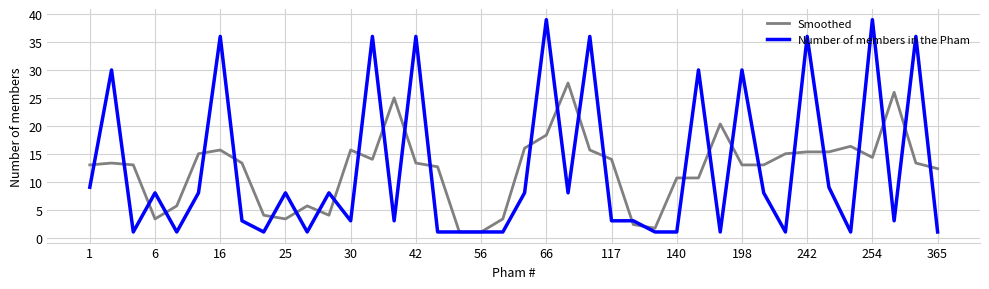

Which series has the widest spread of values?

Number of members in the Pham